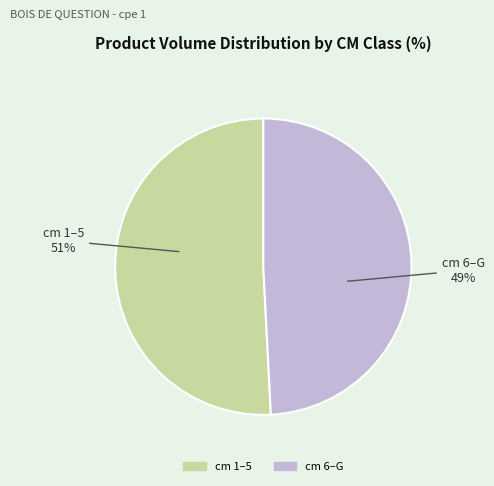

Does any single category account for the majority?

Yes